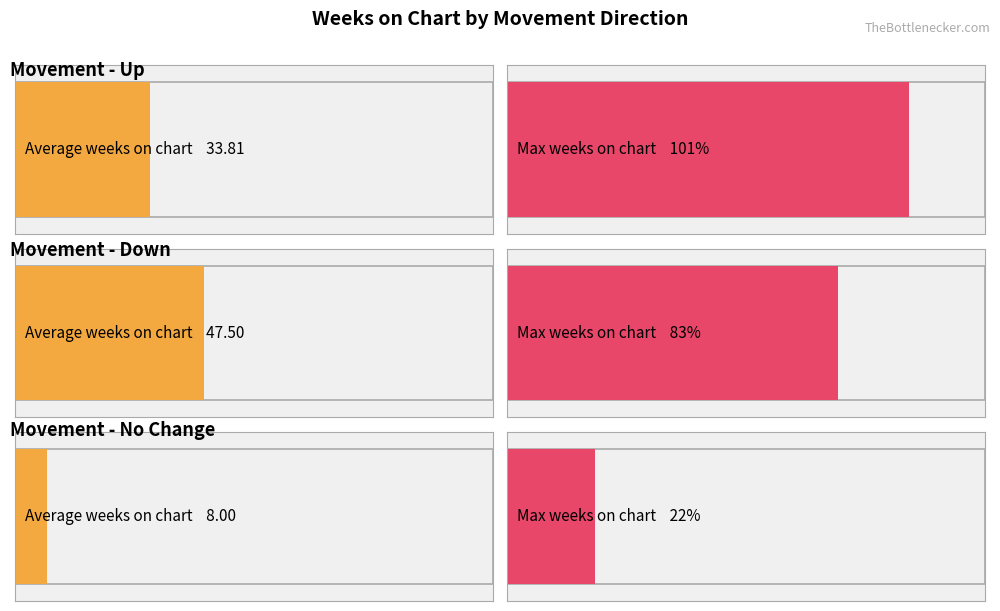

What value does the Max Weeks on Chart series have at 2?

83.0